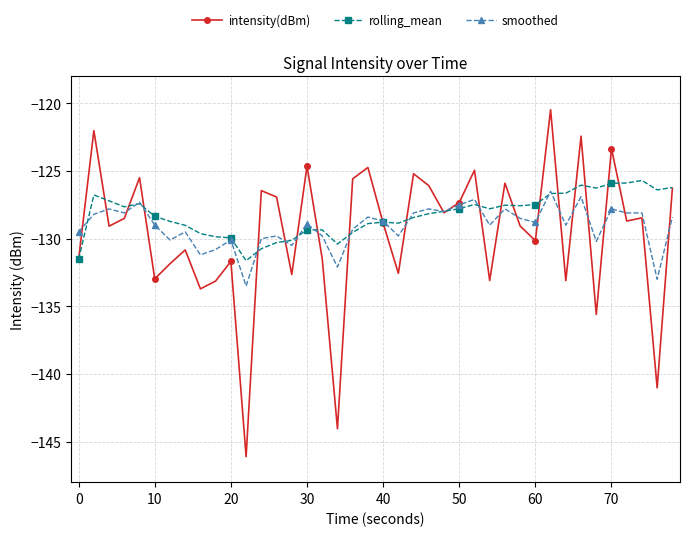

Which series has the largest range (max minus min)?

intensity(dBm)